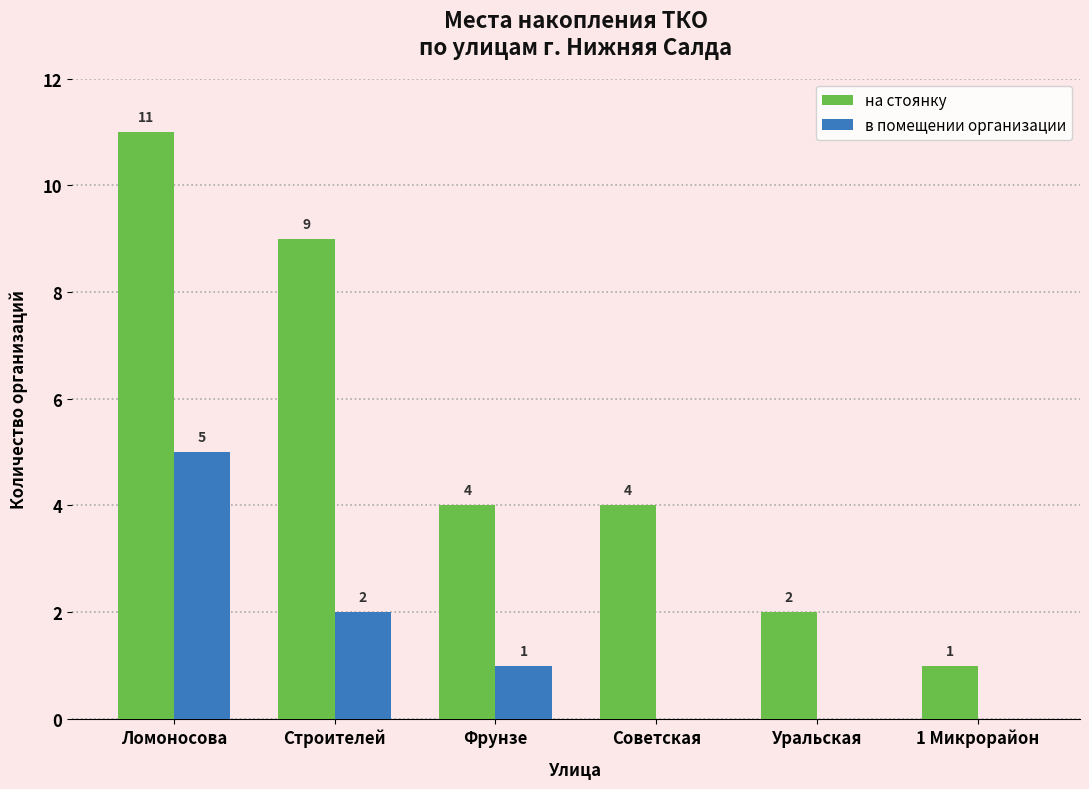

Are the bars grouped side by side (vs. stacked)?

Yes